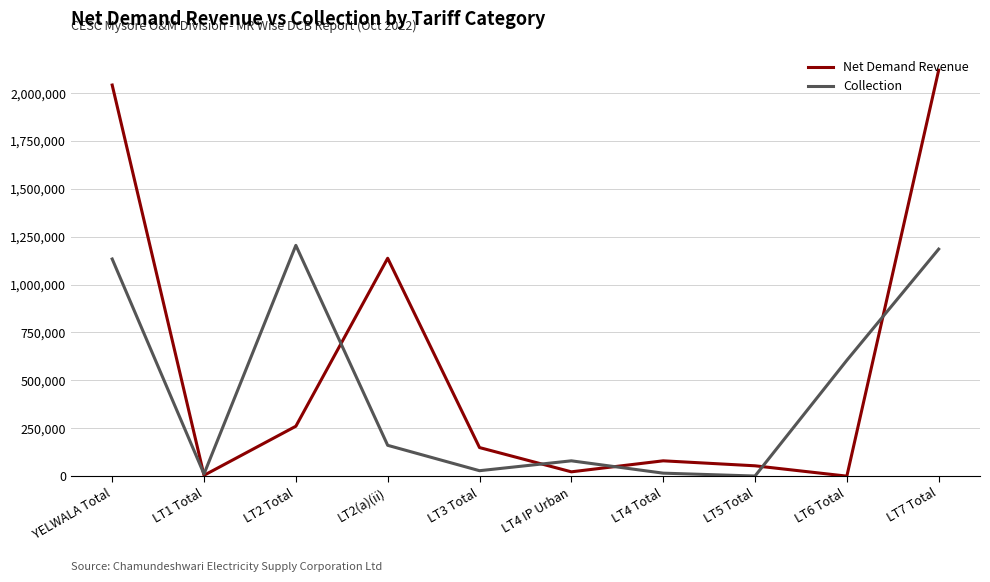

At YELWALA Total, list the series in order from smallest to largest.

Collection, Net Demand Revenue